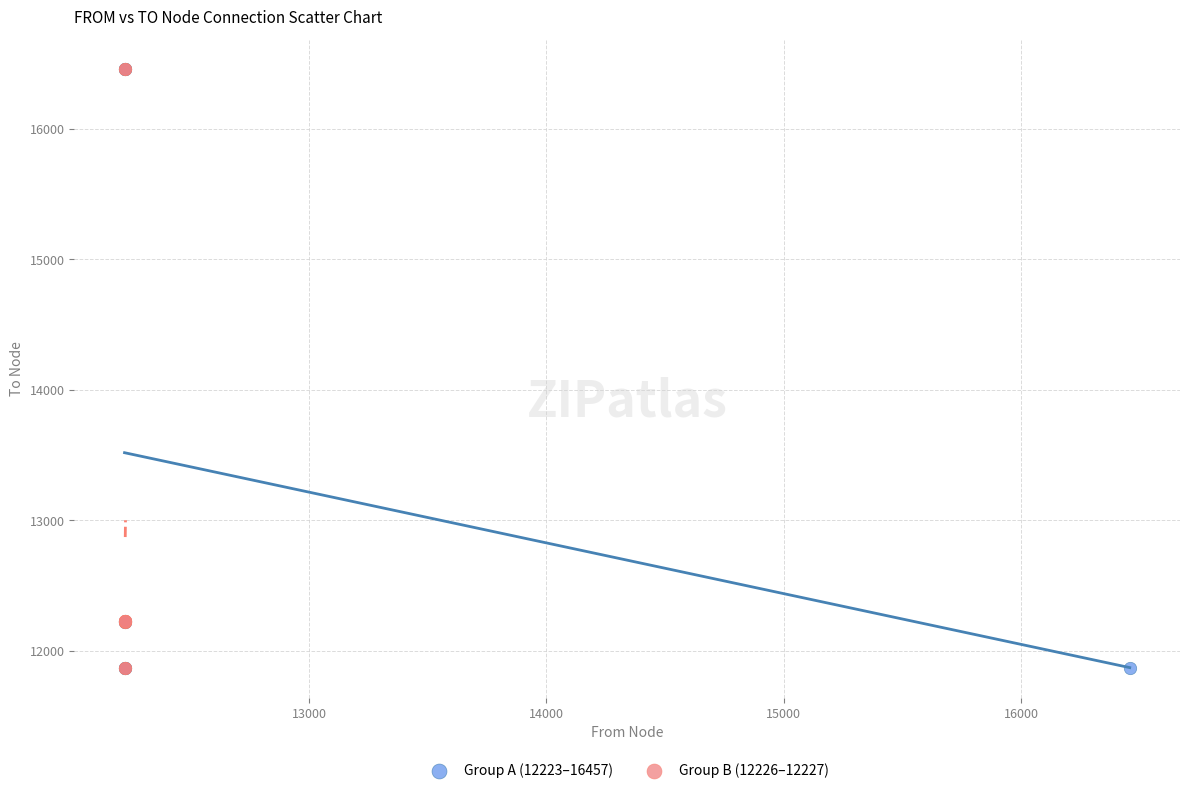

What are all the series names shown in the legend?

Group A (12223–16457), Group B (12226–12227)